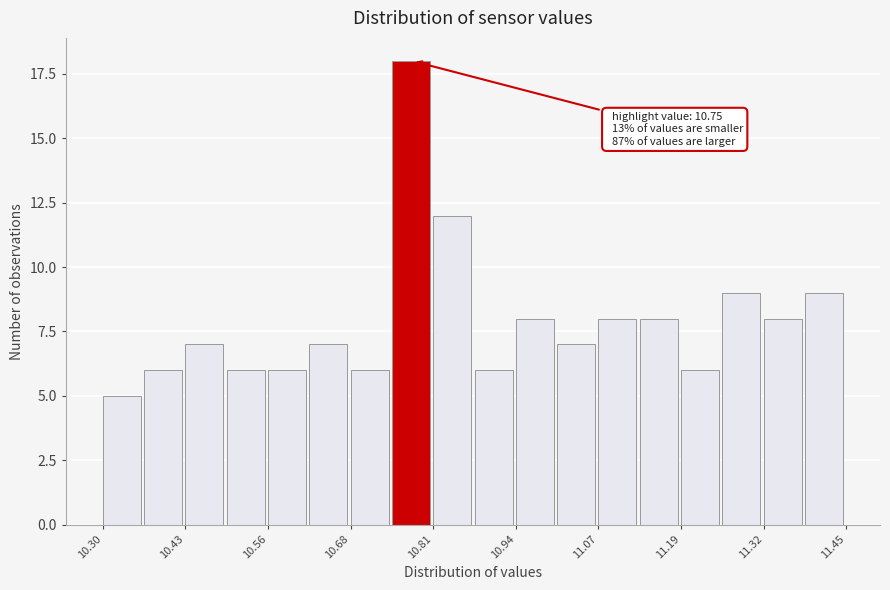

Around what value on the x-axis is the tallest bar? Give the approximate position of its centre, as read against the axis.

10.78